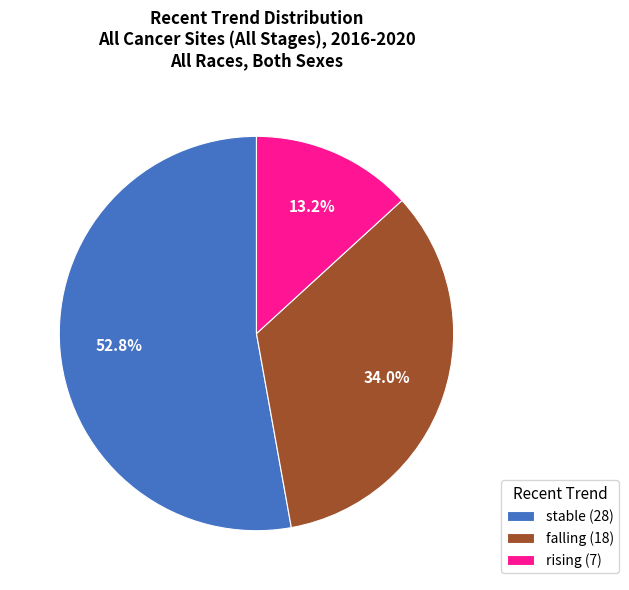

Combined, do falling and rising account for over 50%?

No